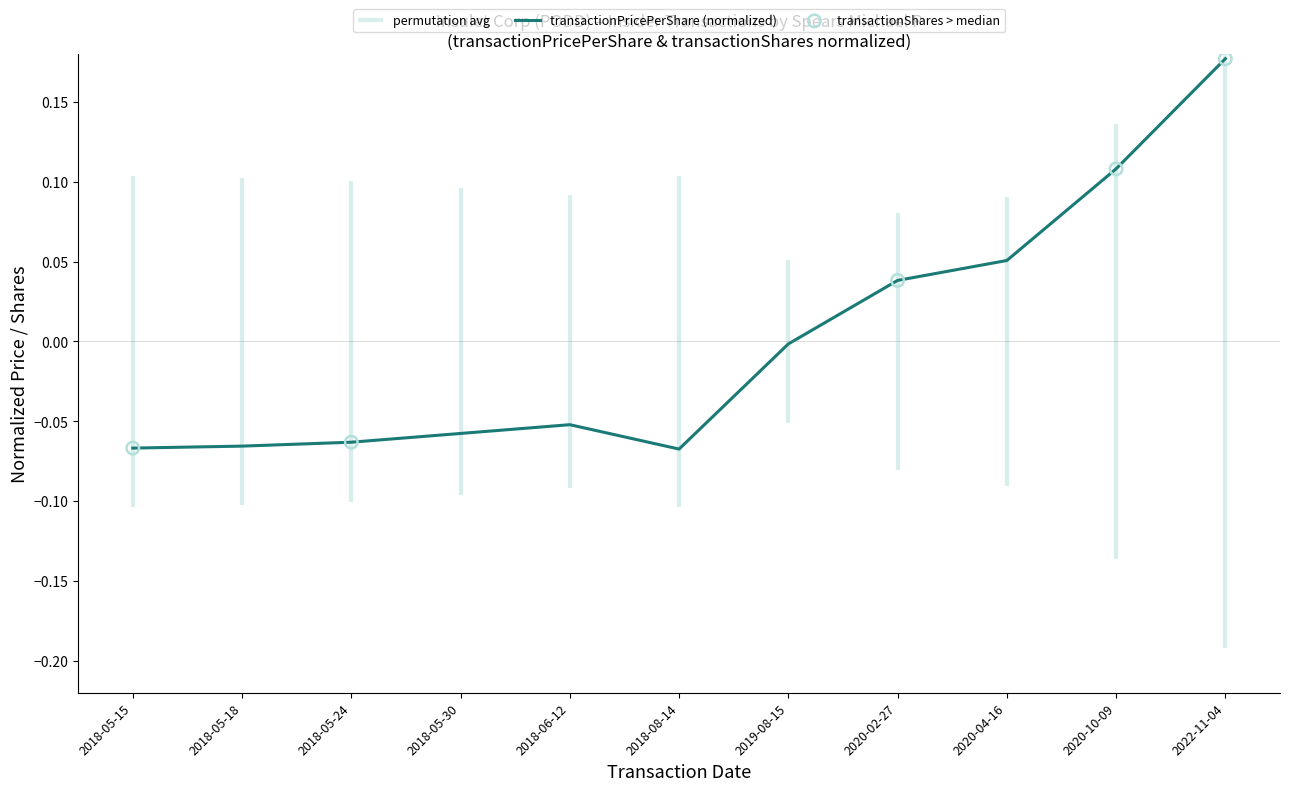

Which has a higher value, 2018-08-14 or 2018-06-12?

2018-06-12